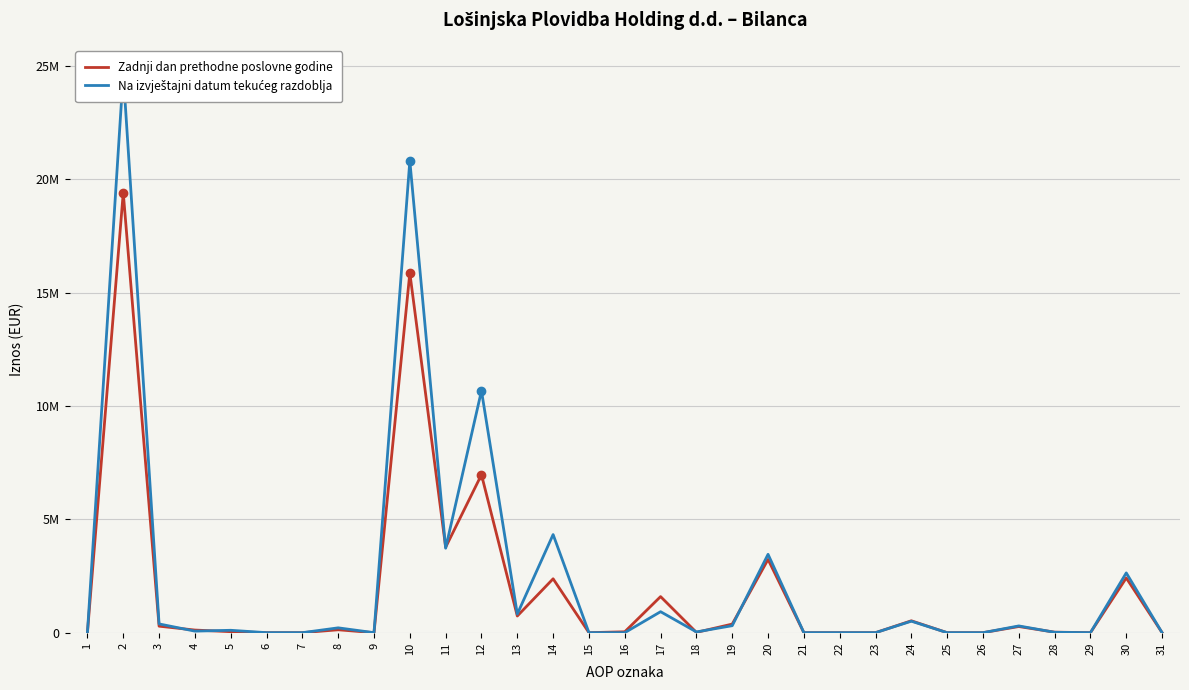

True or false: Na izvještajni datum tekućeg razdoblja has a value of 11479569 at 29.

False